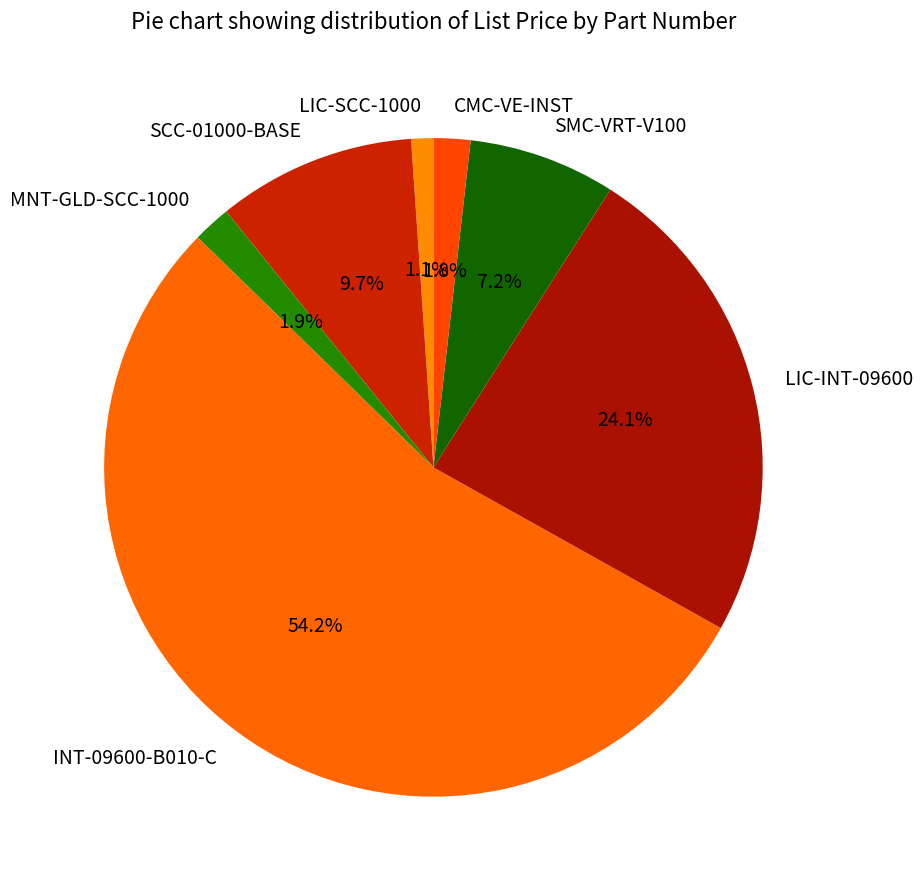

Combined, what portion of the pie is LIC-INT-09600 and SCC-01000-BASE?

33.8%